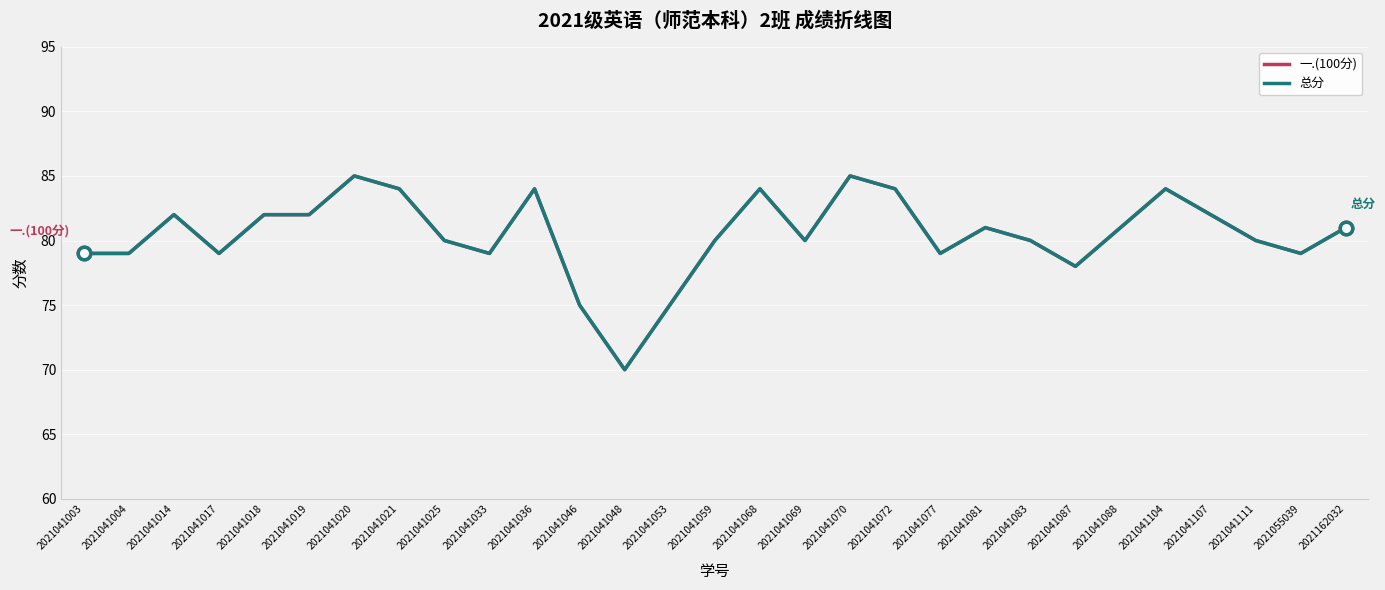

Does the chart have visible grid lines?

Yes